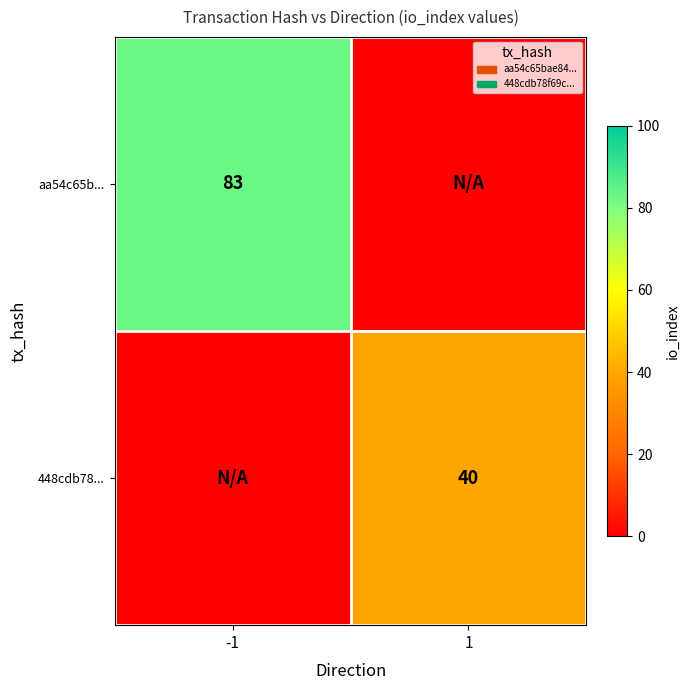

The value of 448cdb78... at 1 is 40. True or false?

True